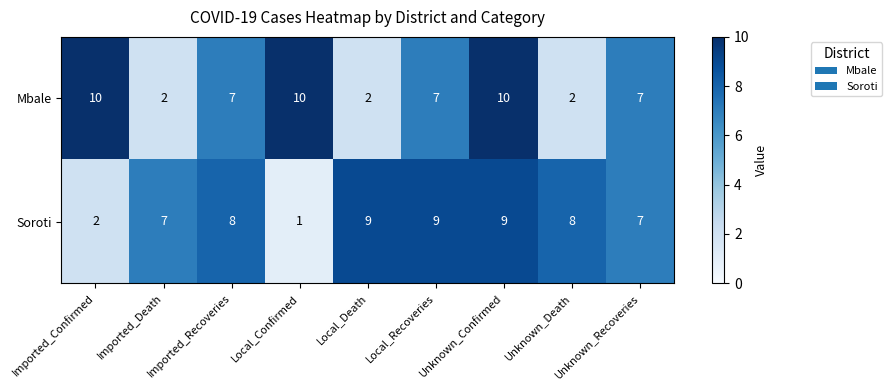

Rank the series at Local_Confirmed from lowest to highest value.

Soroti, Mbale